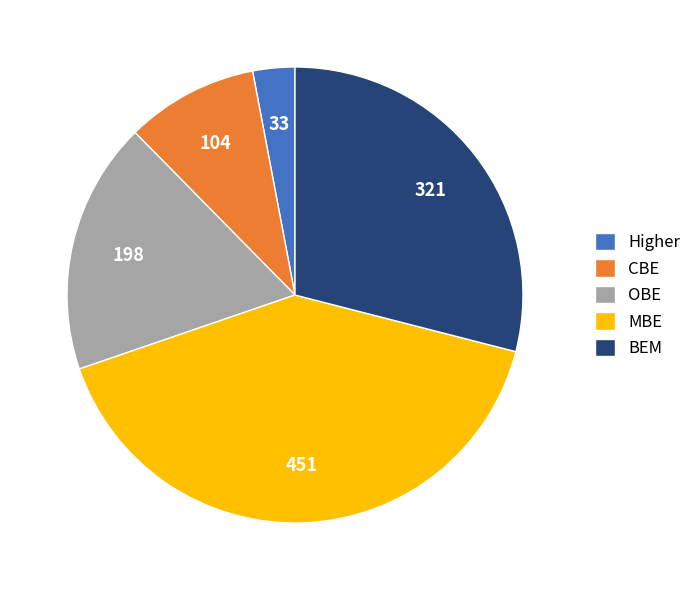

Is it true that Higher is 15% of the pie?

False